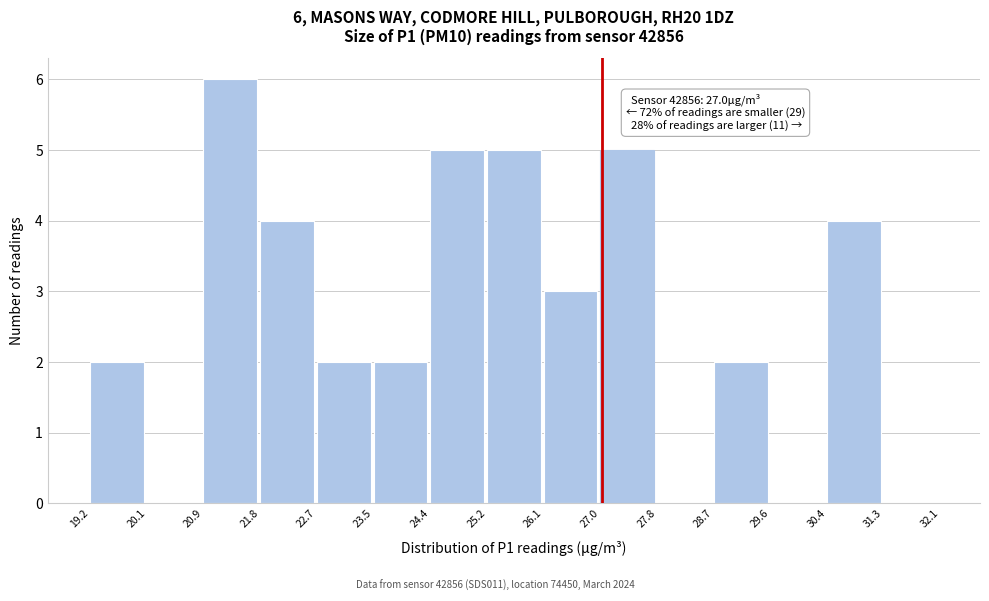

Which range on the x-axis has the tallest bar?

20.9 to 21.8